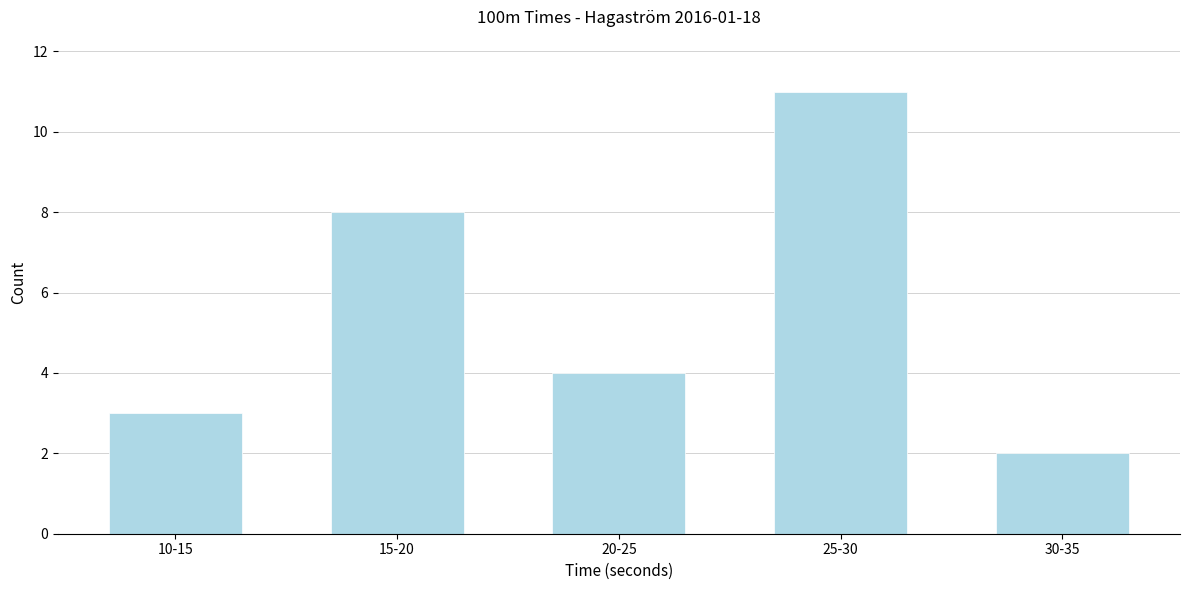

Reading left to right, what are all the values shown in this chart?

10-15=3	15-20=8	20-25=4	25-30=11	30-35=2